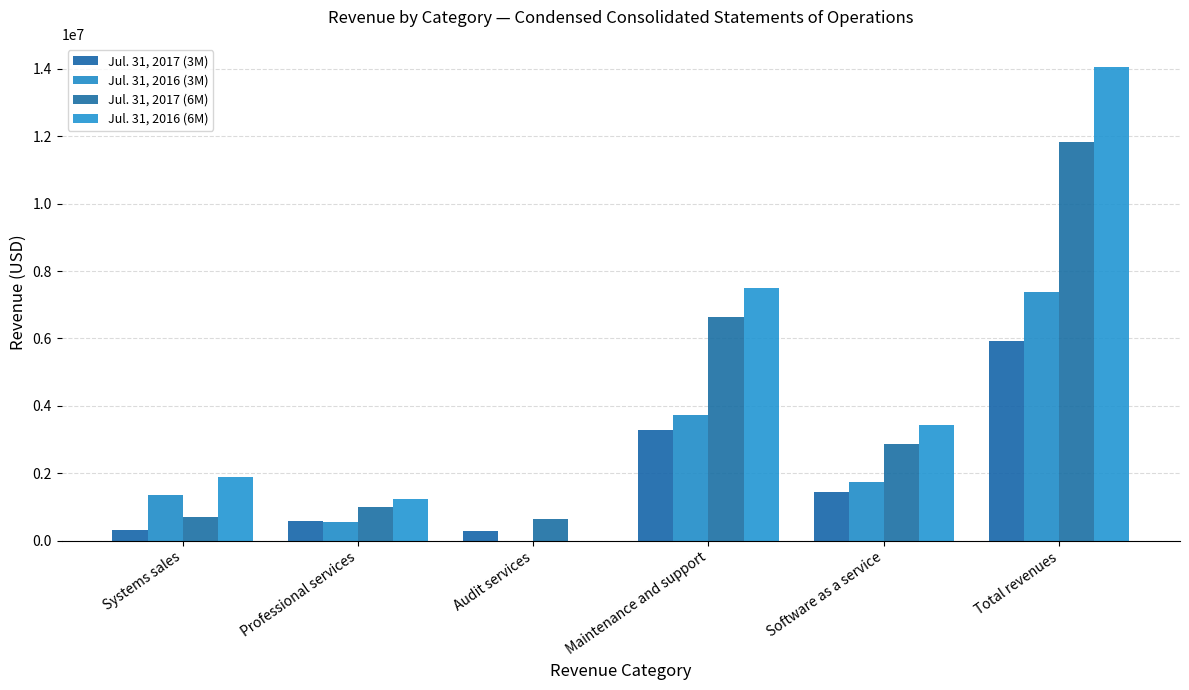

Rank the series by their average value, from lowest to highest.

Jul. 31, 2017 (3M), Jul. 31, 2016 (3M), Jul. 31, 2017 (6M), Jul. 31, 2016 (6M)